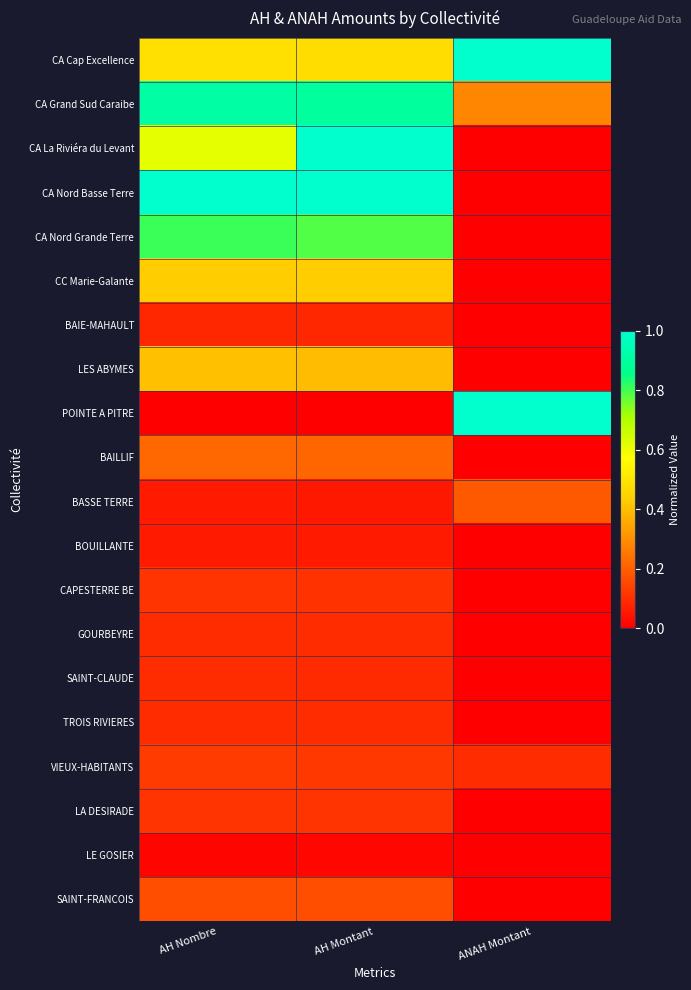

What is the greatest value displayed?

1.0